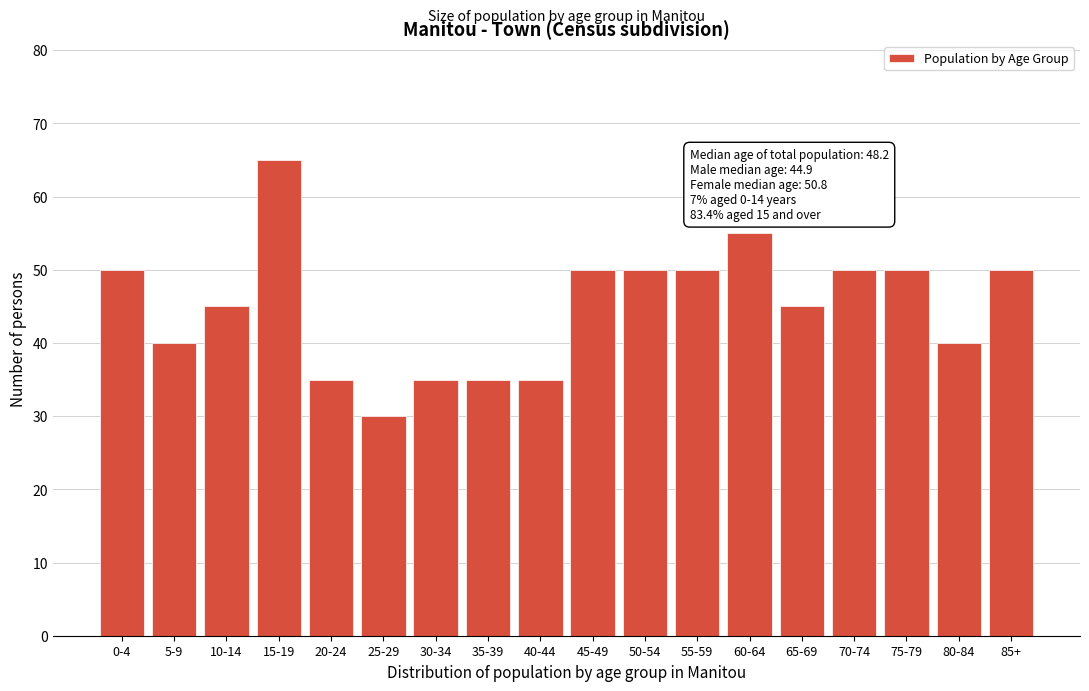

Reading left to right, what are all the values shown in this chart?

0-4=50	5-9=40	10-14=45	15-19=65	20-24=35	25-29=30	30-34=35	35-39=35	40-44=35	45-49=50	50-54=50	55-59=50	60-64=55	65-69=45	70-74=50	75-79=50	80-84=40	85+=50